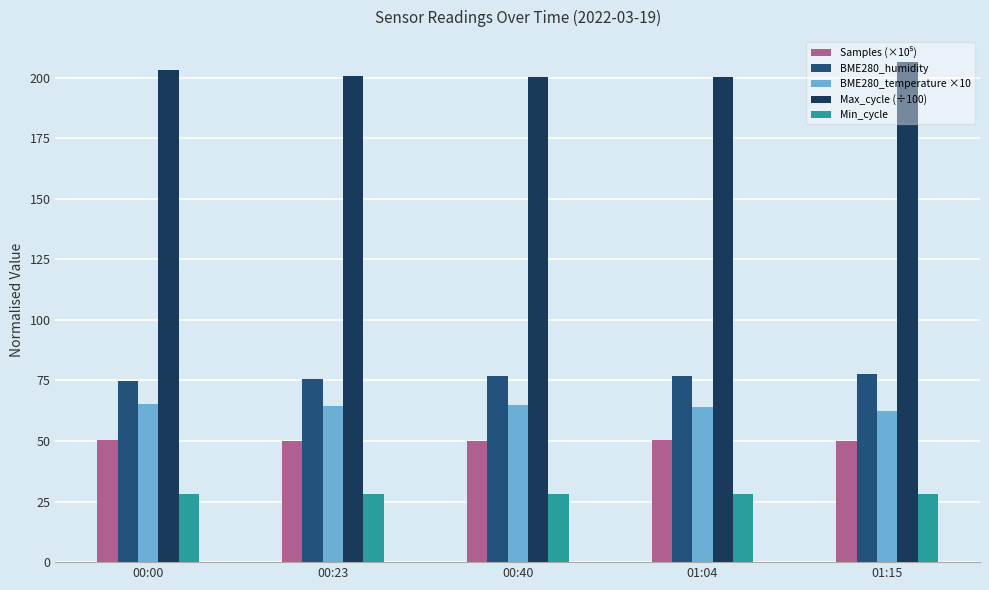

What is the value of the Min_cycle bar at the 4th from the left?

28.0